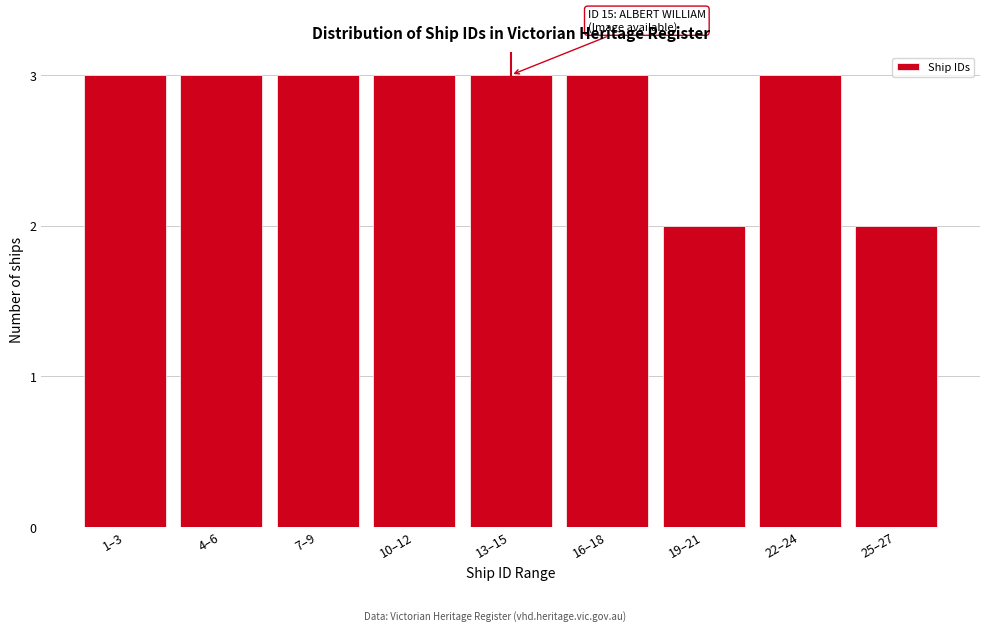

Reading right to left, extract all data points from this chart.

2	3	2	3	3	3	3	3	3